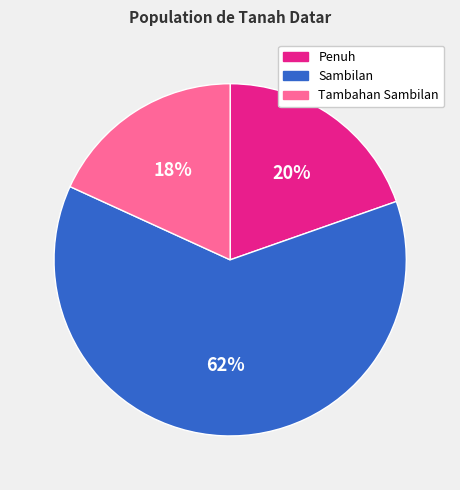

To the nearest percent, what is the difference between the Tambahan Sambilan and Sambilan slice percentages?

44%